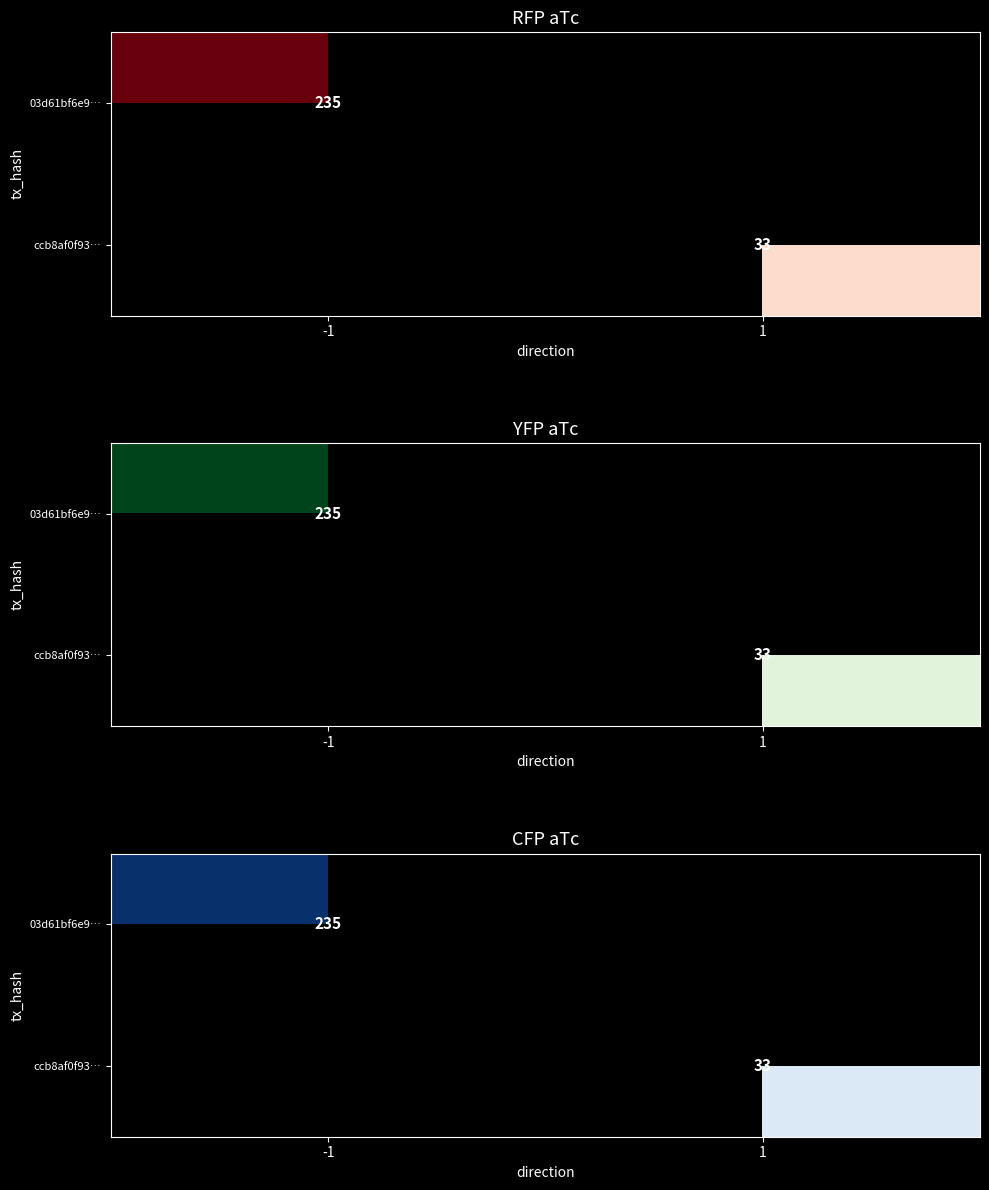

How many categories are shown in the chart?

2